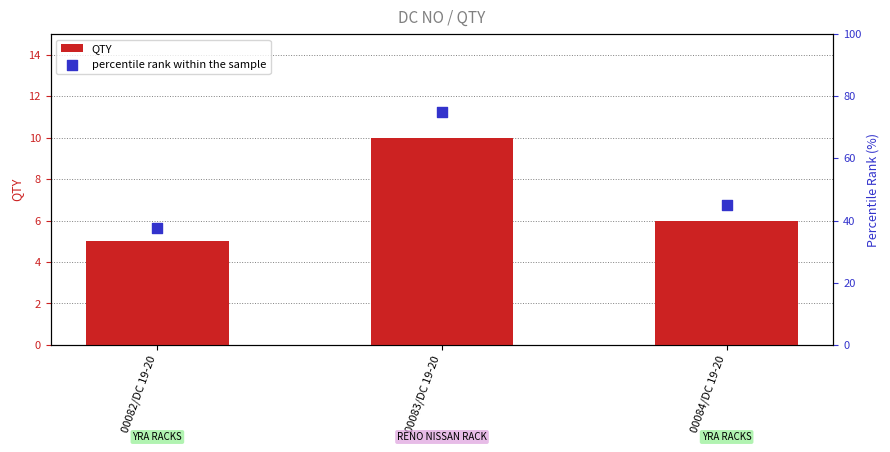

Which series has the largest total across all categories?

percentile rank within the sample